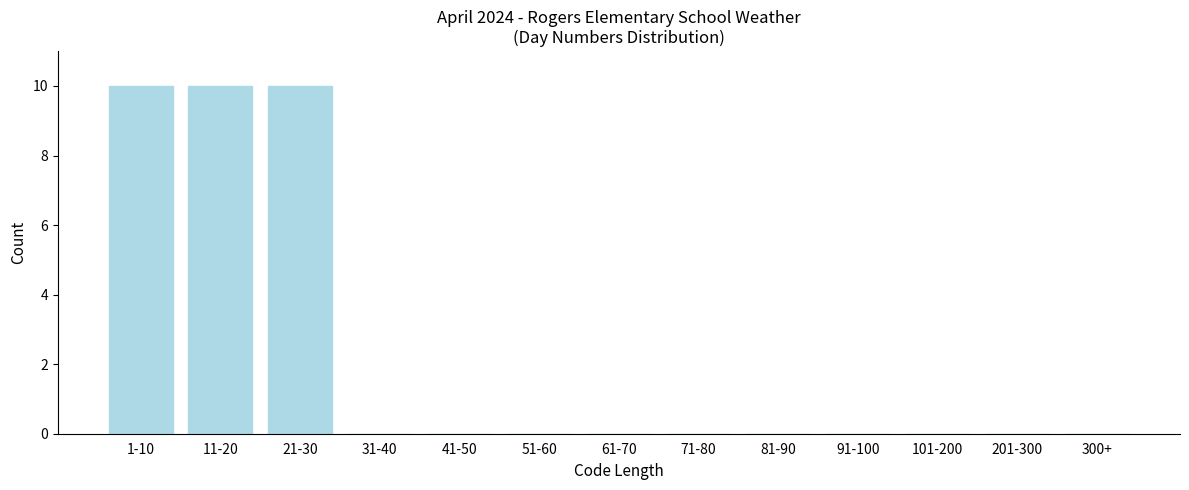

Reading left to right, transcribe all the data shown in this chart.

1-10=10	11-20=10	21-30=10	31-40=0	41-50=0	51-60=0	61-70=0	71-80=0	81-90=0	91-100=0	101-200=0	201-300=0	300+=0